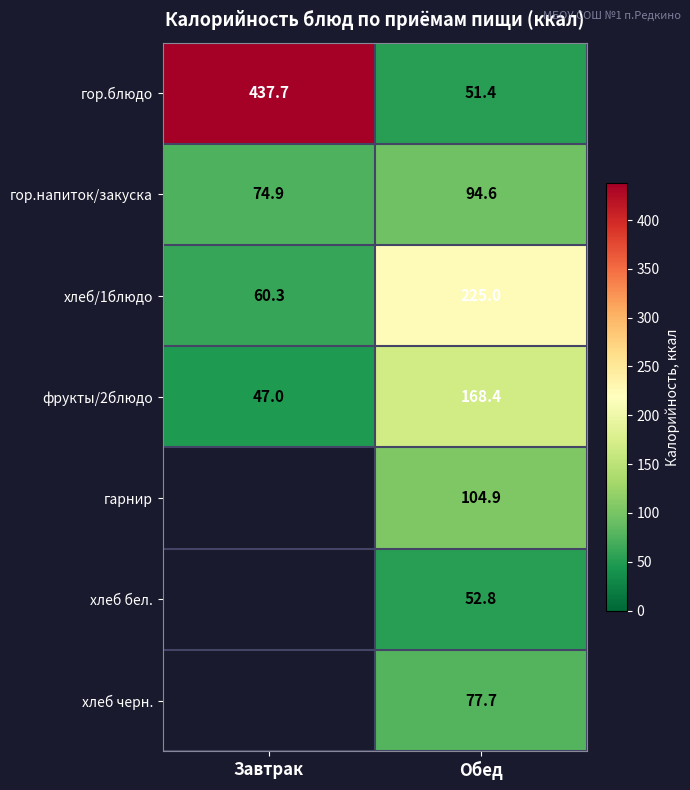

What is the average value of the хлеб/1блюдо series?

142.7